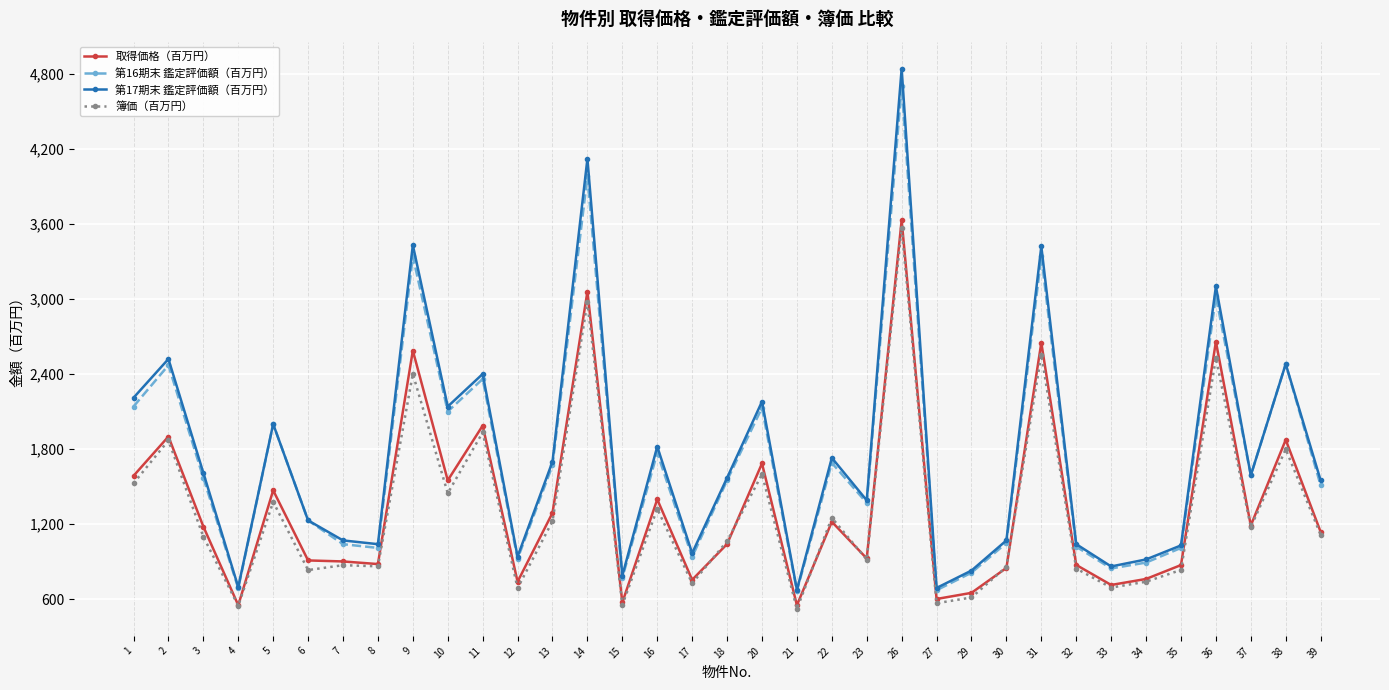

At which label does 第17期末 鑑定評価額（百万円） first exceed 1570?

1